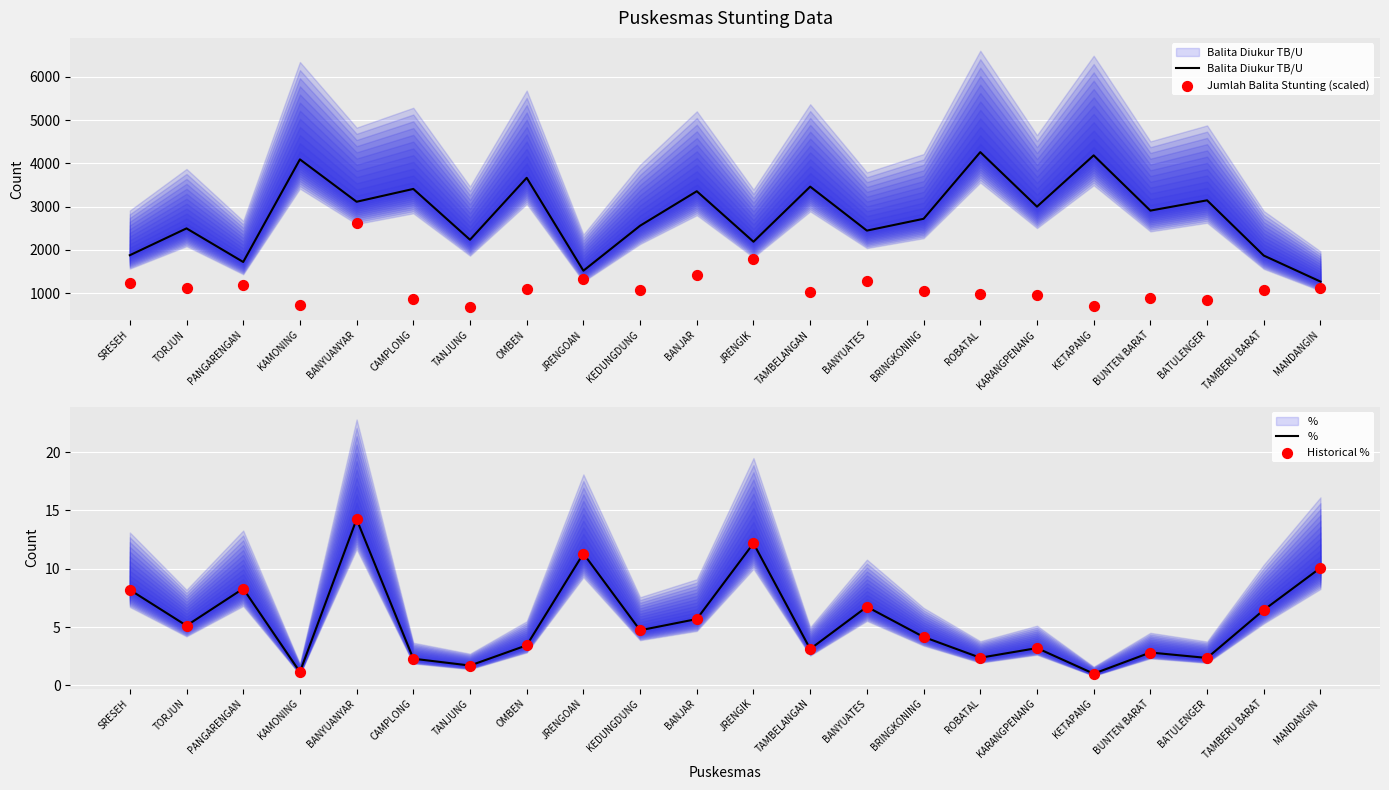

Which series has the largest total across all categories?

Balita Diukur TB/U